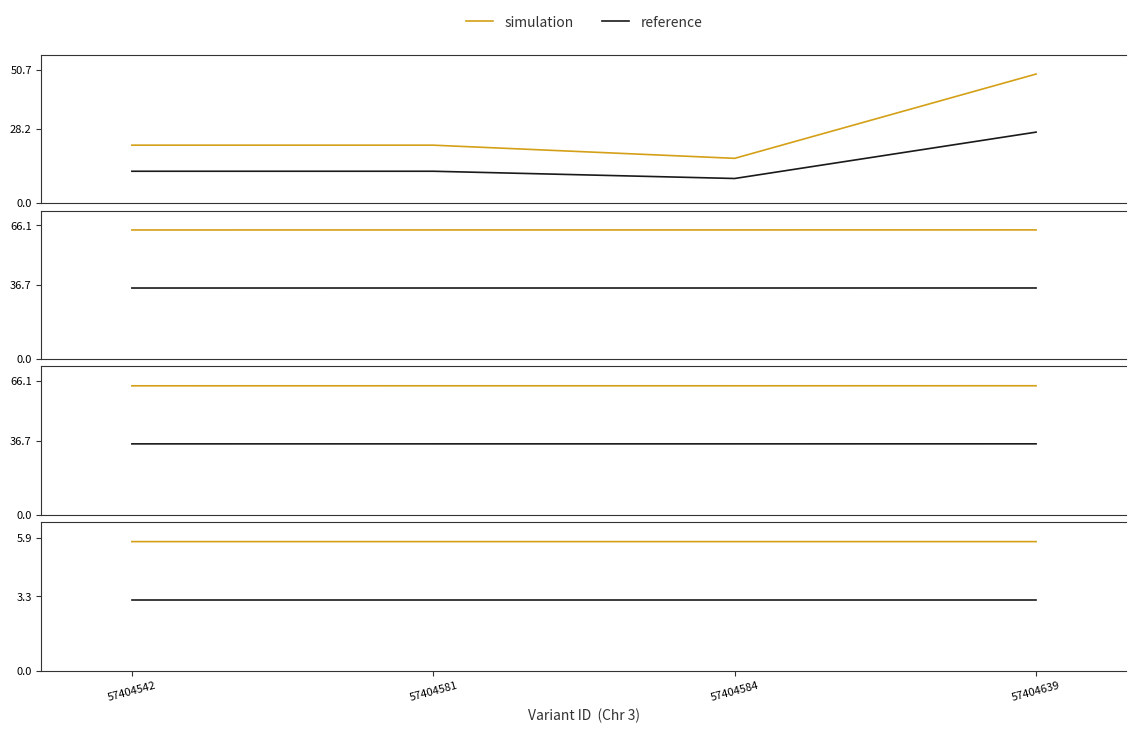

Count the simulation values in the range 5 to 6.

4